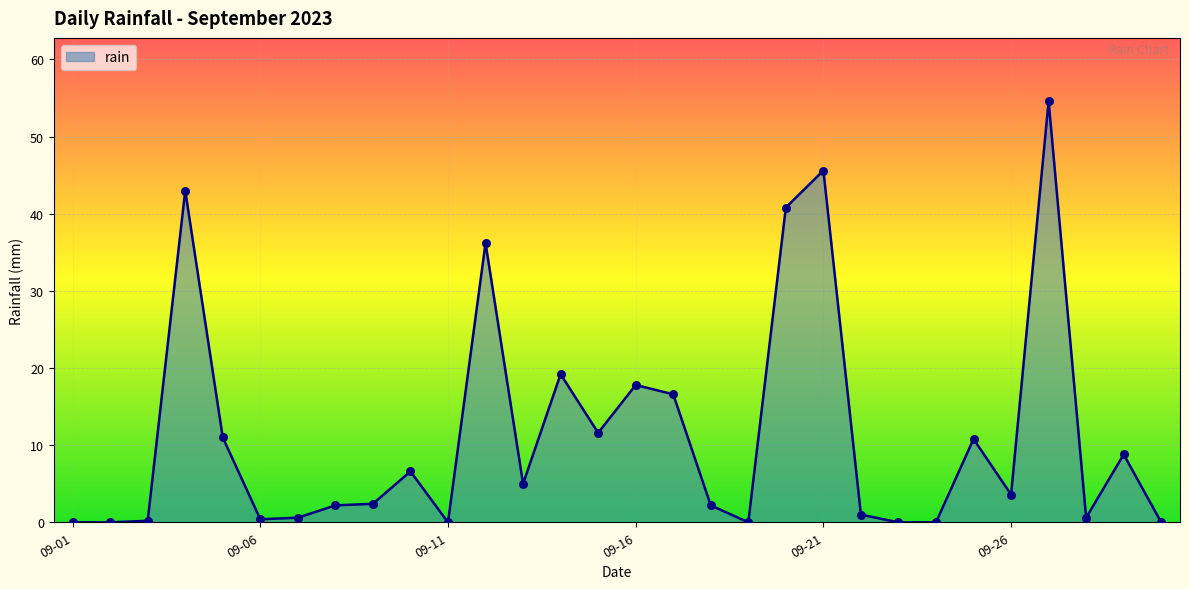

What is the greatest value displayed?

54.6